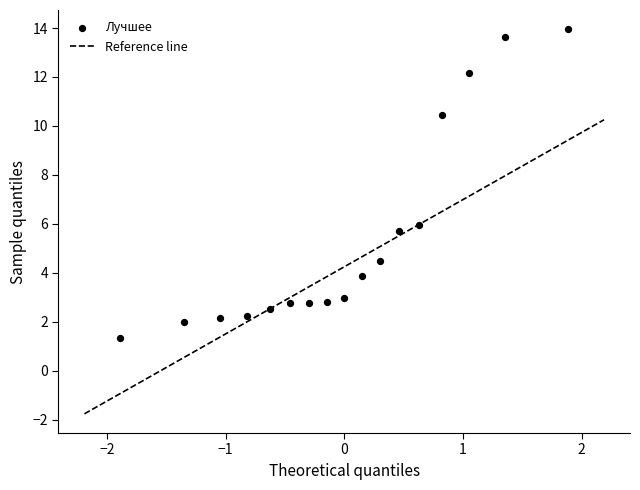

What is the range of X values (max minus min)?

3.8